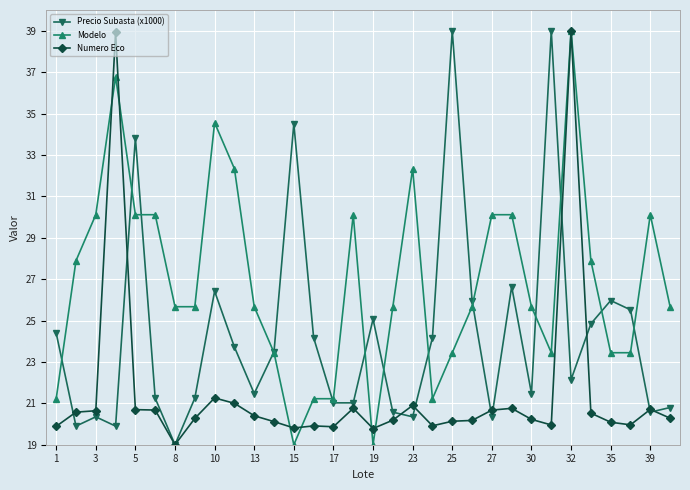

What is the minimum value for Precio Subasta (x1000)?

19.0